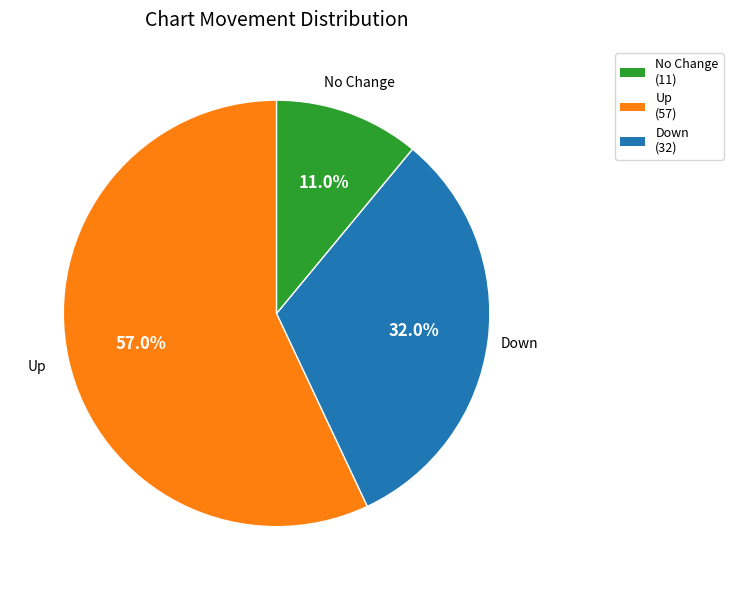

What is the largest slice in the pie chart?

Up